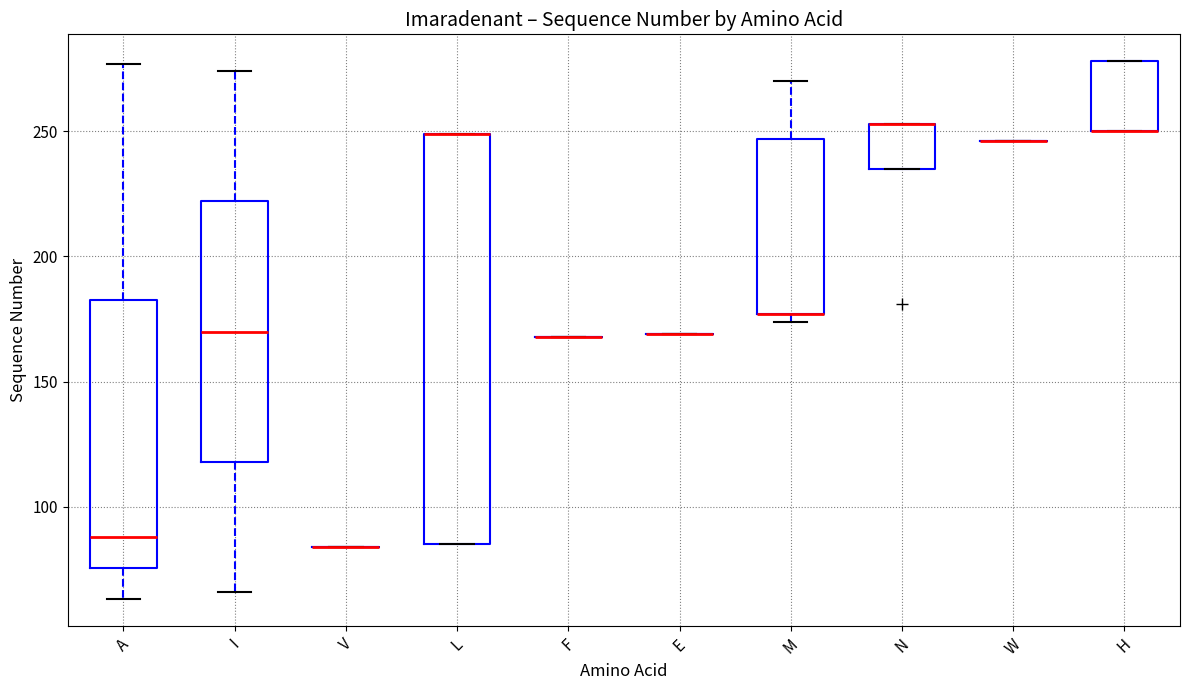

Reading left to right, transcribe this box plot: for each box, give where its median line is, the range the box spans, and where its two whiskers end, as read against the y-axis. The values are not printed on the chart, so give them approximately, as read against the axis.

A: median 90, box 75 to 185, whiskers 65 to 275
I: median 170, box 120 to 220, whiskers 65 to 275
V: box collapsed to a line at 85, whiskers 85 to 85
L: median 250 (drawn on the box's upper edge), box 85 to 250, whiskers 85 to 250
F: box collapsed to a line at 170, whiskers 170 to 170
E: box collapsed to a line at 170, whiskers 170 to 170
M: median 175 (drawn on the box's lower edge), box 175 to 245, whiskers 175 (just below the box's lower edge) to 270
N: median 255 (drawn on the box's upper edge), box 235 to 255, whiskers 235 to 255
W: box collapsed to a line at 245, whiskers 245 to 245
H: median 250 (drawn on the box's lower edge), box 250 to 280, whiskers 250 to 280